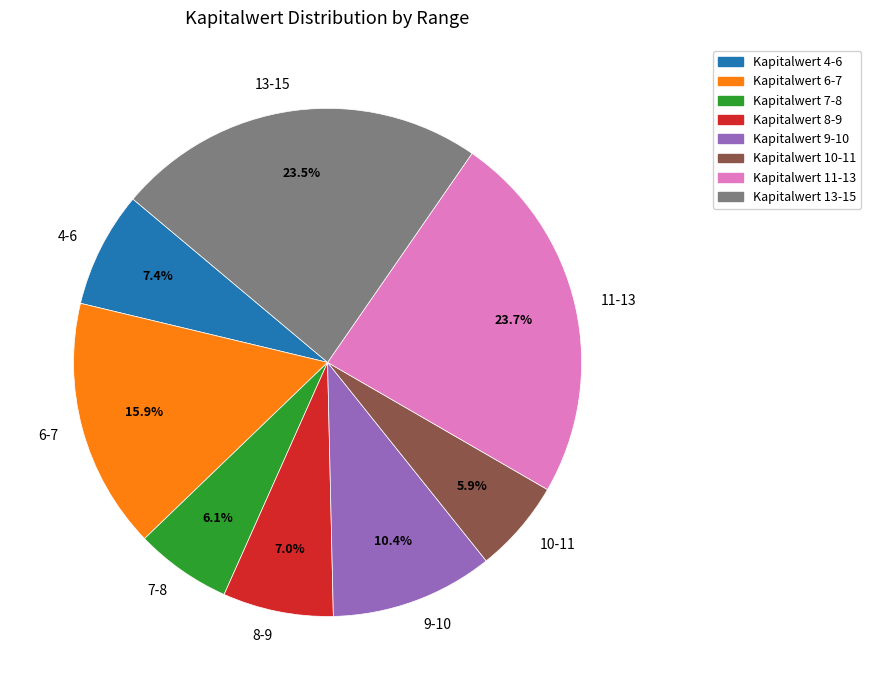

Does 10-11 account for over 50% of the chart?

No